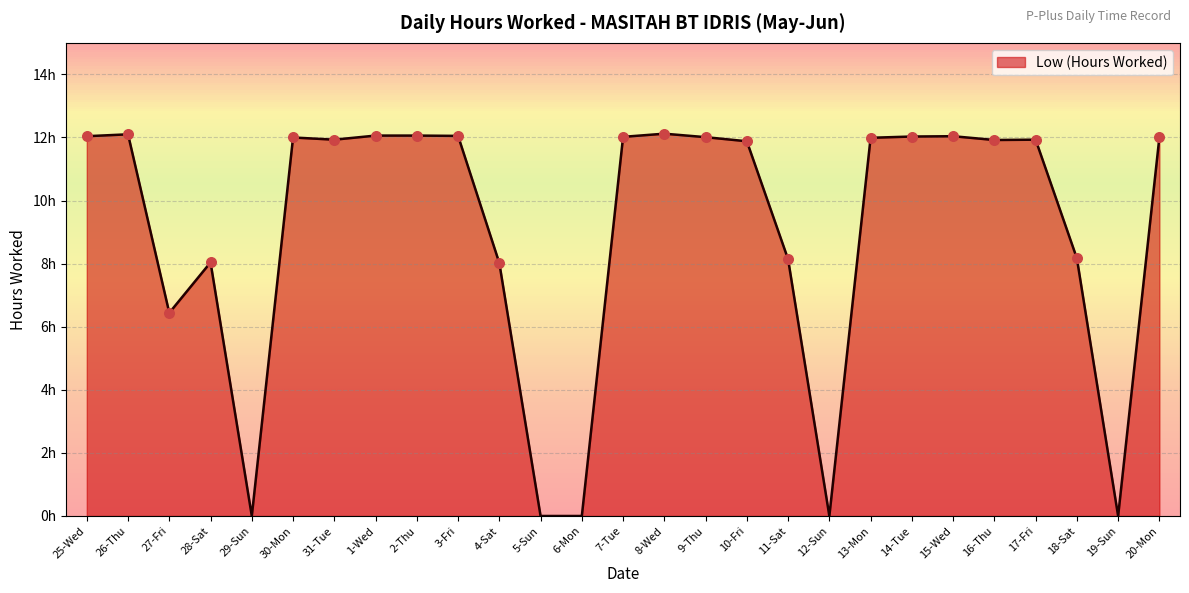

What is the change in value from 4-Sat to 18-Sat?

+0.2